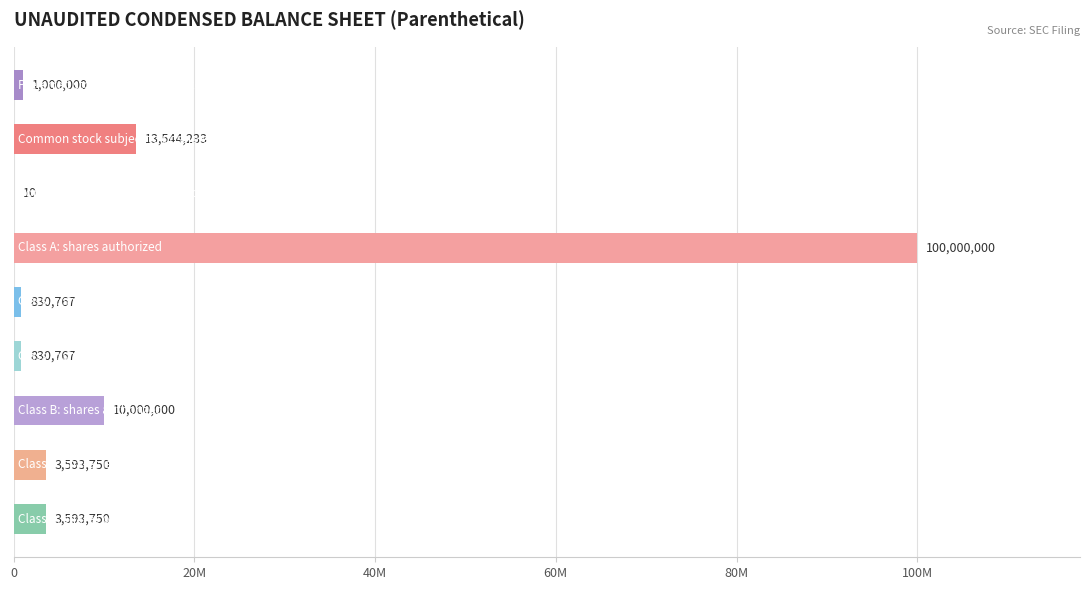

How many data points are above 3593750?

3